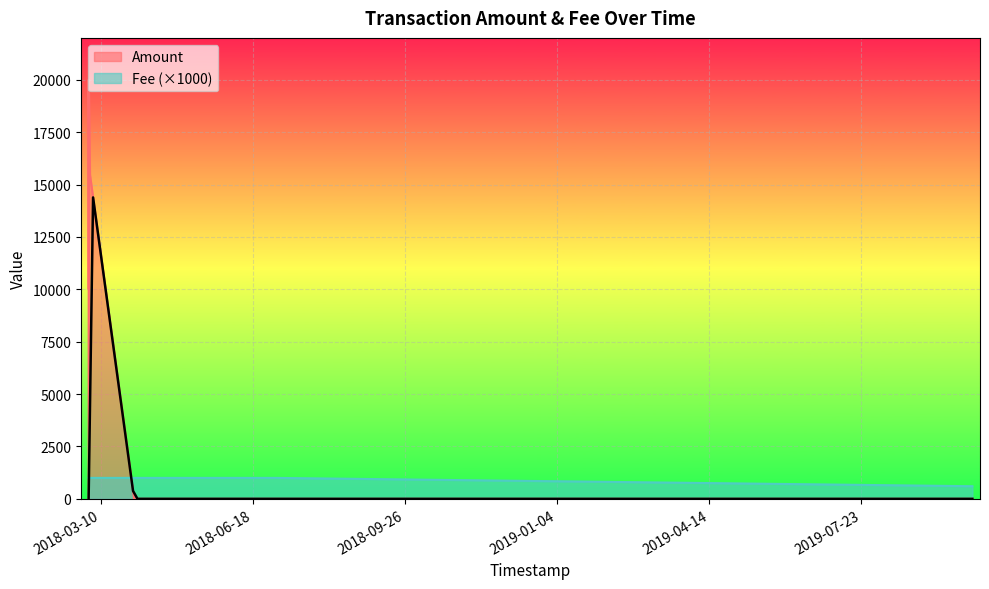

How many lines are shown in the chart?

2